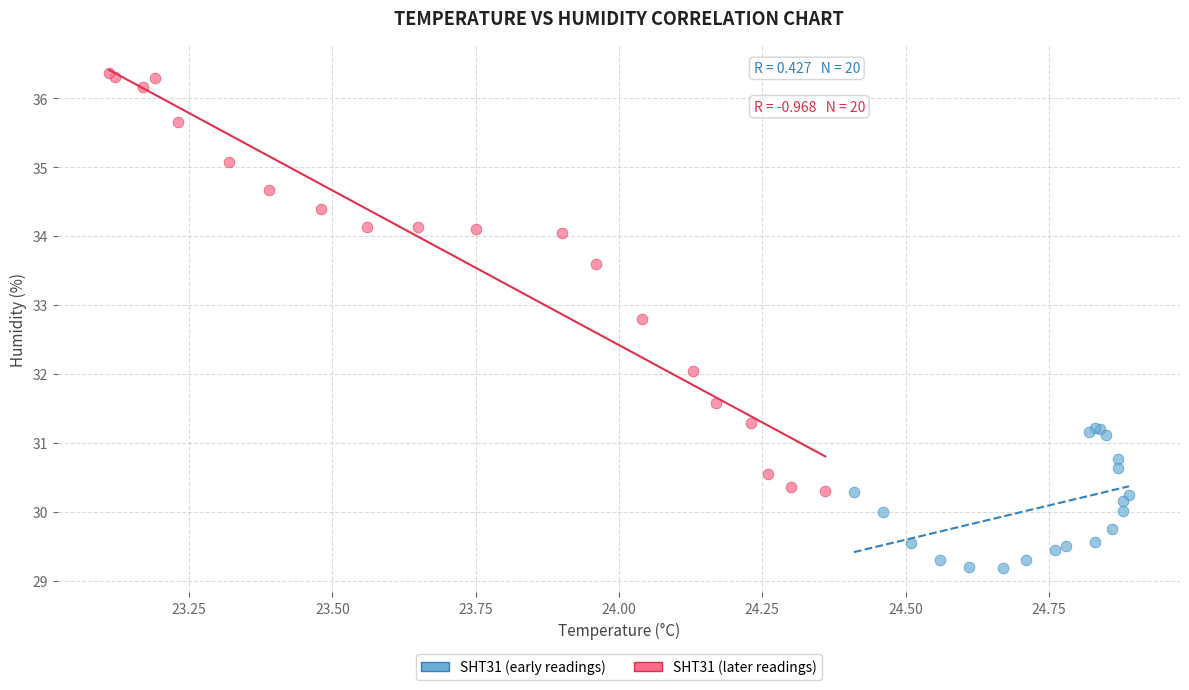

Which series has the largest Y range (max minus min)?

SHT31 (later readings)